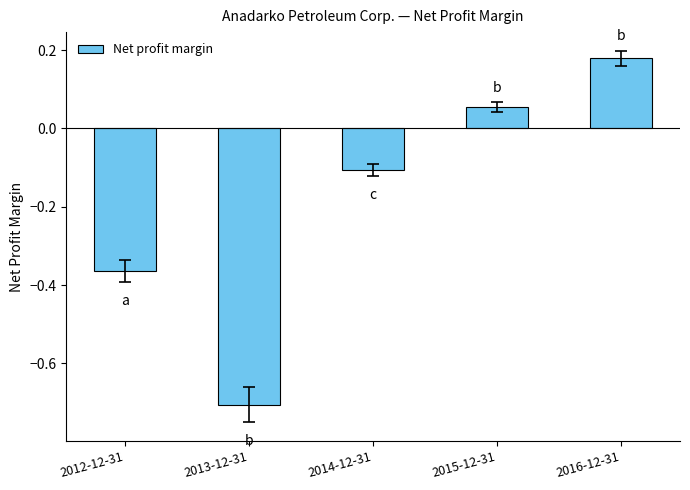

What is the smallest value displayed?

-0.7